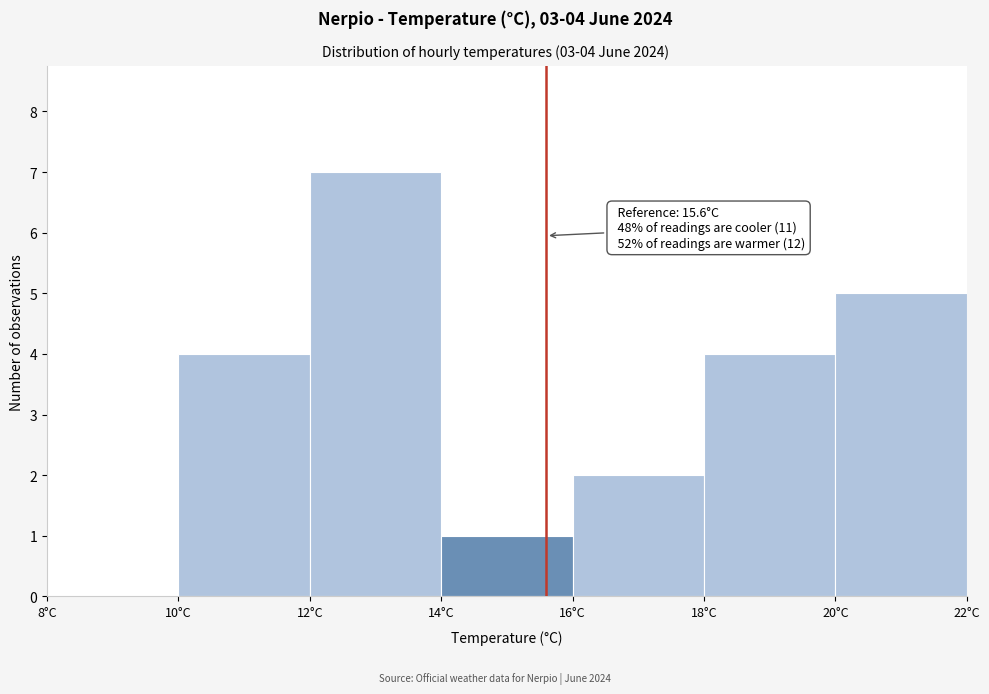

Over which range of the x-axis is the bar tallest?

12 to 14